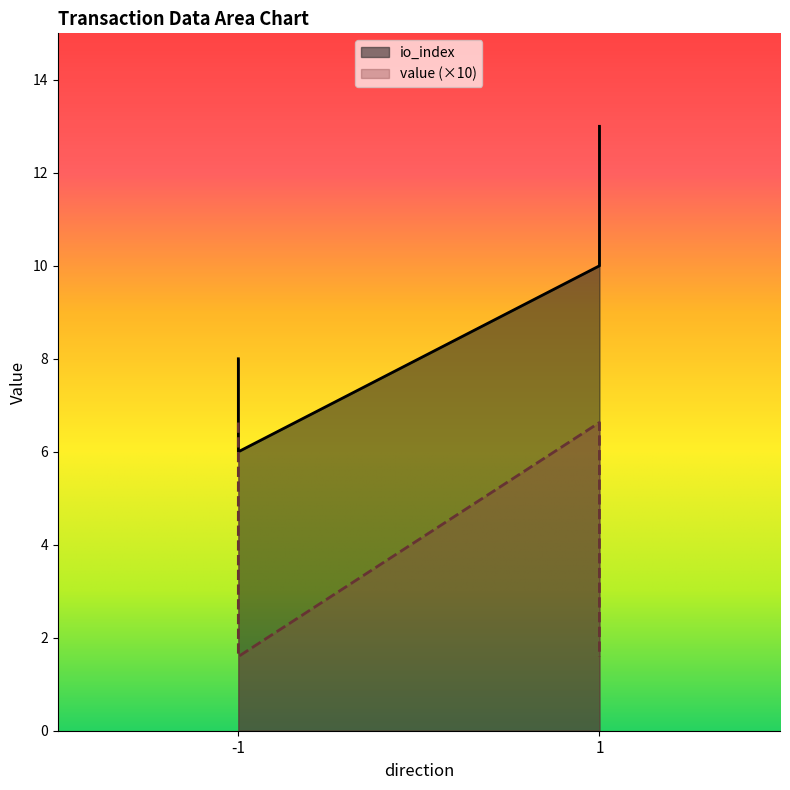

What is the difference between the maximum and minimum values in the value series?

5.0